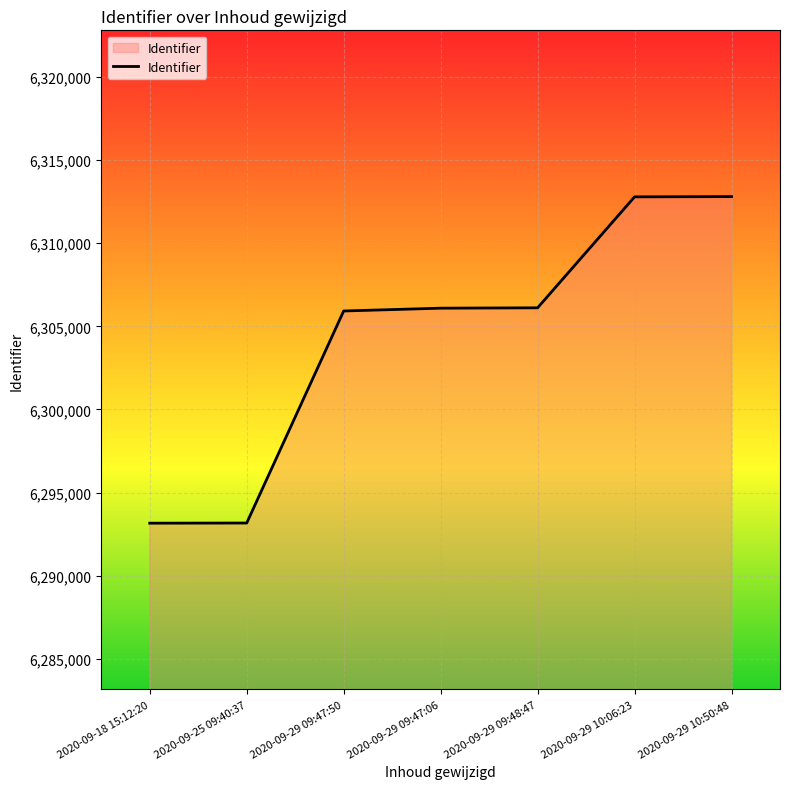

True or false: there are more than 2 points higher than both neighbors.

False